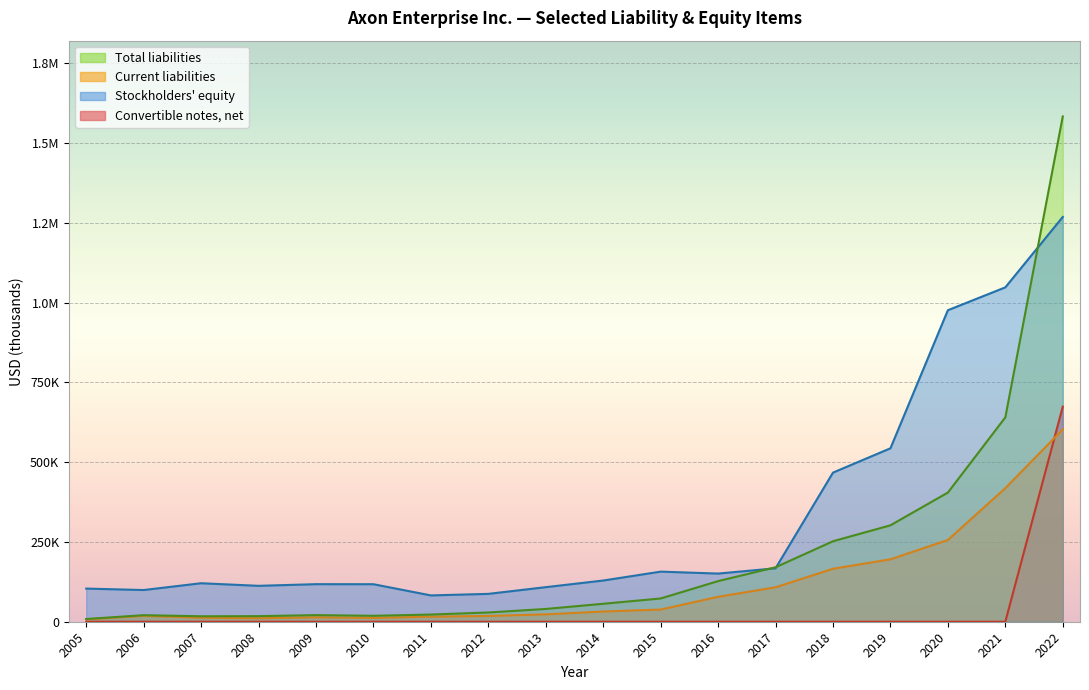

Which series changed the most between 2012 and 2020?

Stockholders equity